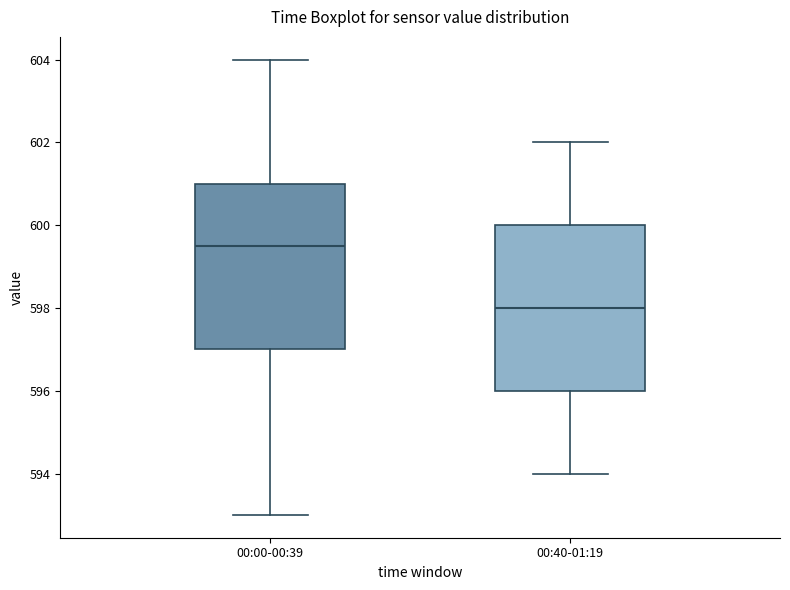

Which box's median line is the lowest?

00:40-01:19